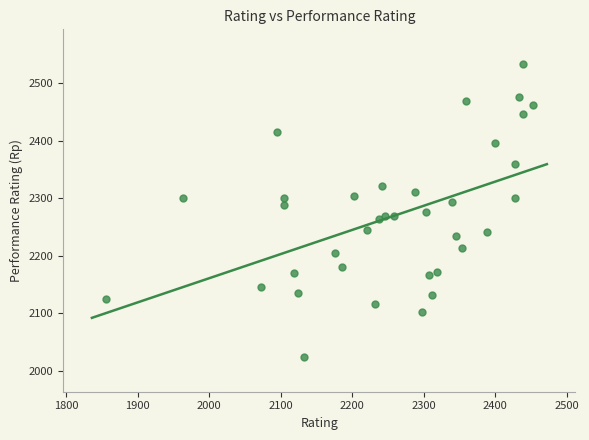

What is the range of Y values (max minus min)?

510